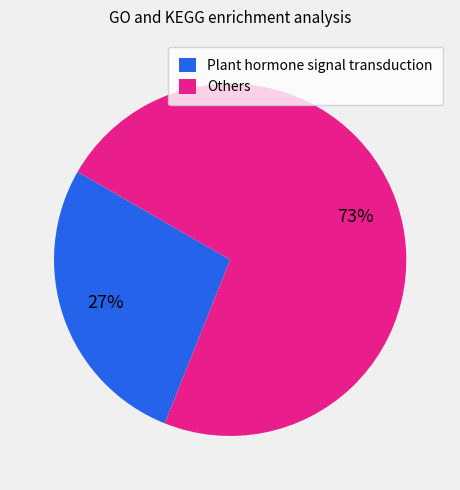

Do Others and Plant hormone signal transduction together represent more than half of the pie?

Yes